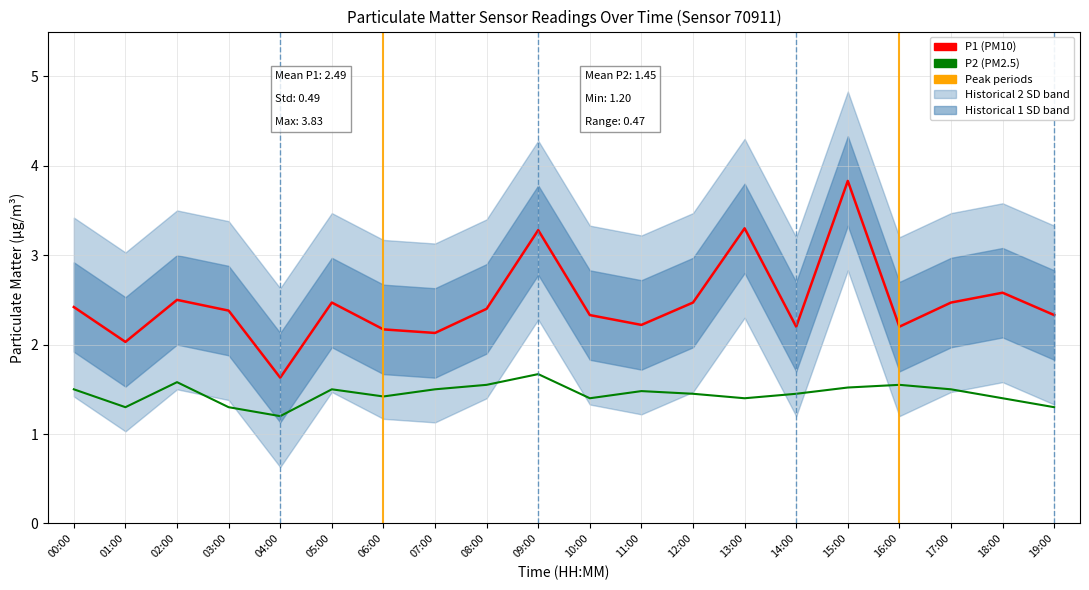

What is the smallest value displayed?

1.2